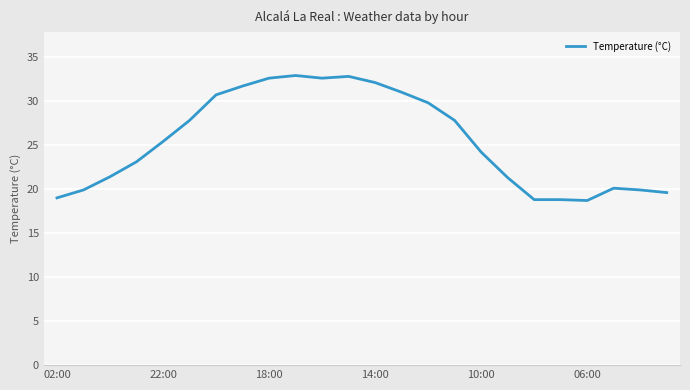

What is the maximum value shown in the chart?

32.9